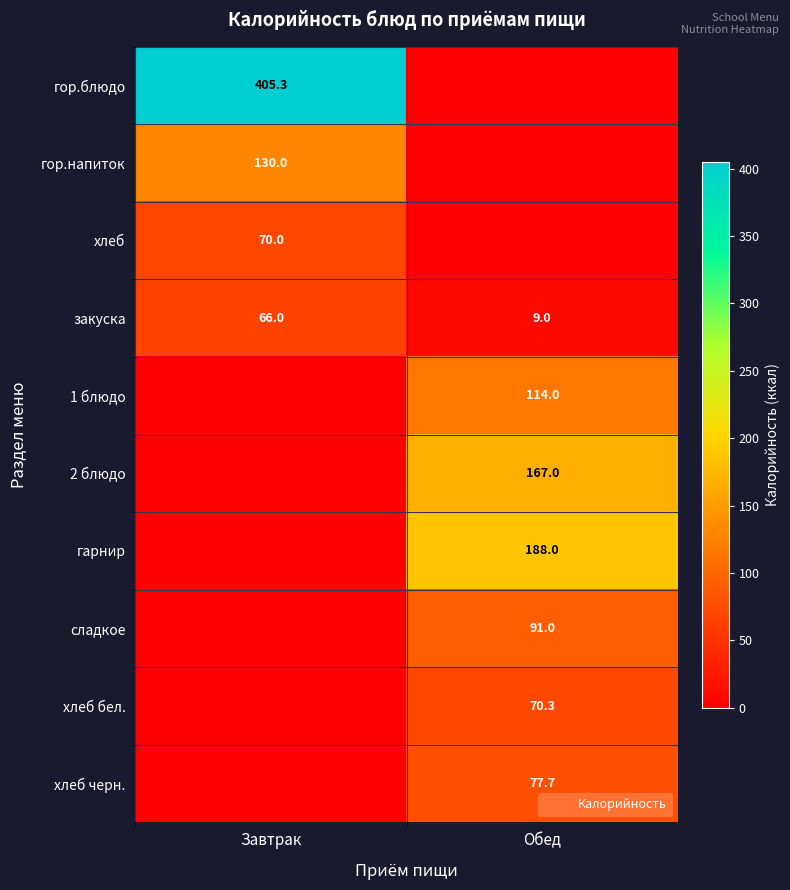

What is the sum of the гор.блюдо values at Завтрак and Обед?

405.3